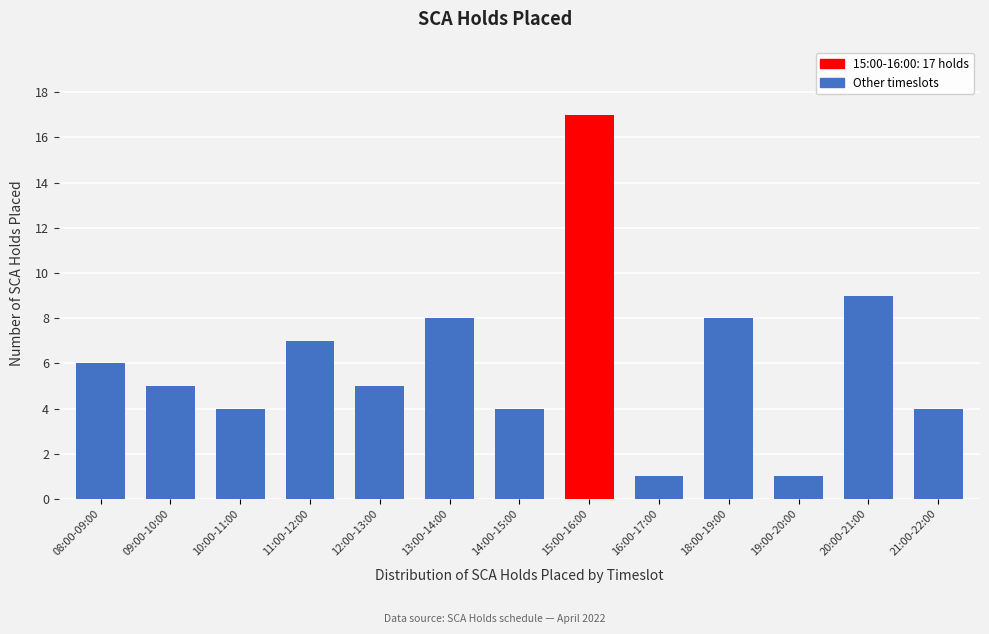

Reading left to right, what are all the values shown in this chart?

08:00-09:00=6	09:00-10:00=5	10:00-11:00=4	11:00-12:00=7	12:00-13:00=5	13:00-14:00=8	14:00-15:00=4	15:00-16:00=17	16:00-17:00=1	18:00-19:00=8	19:00-20:00=1	20:00-21:00=9	21:00-22:00=4